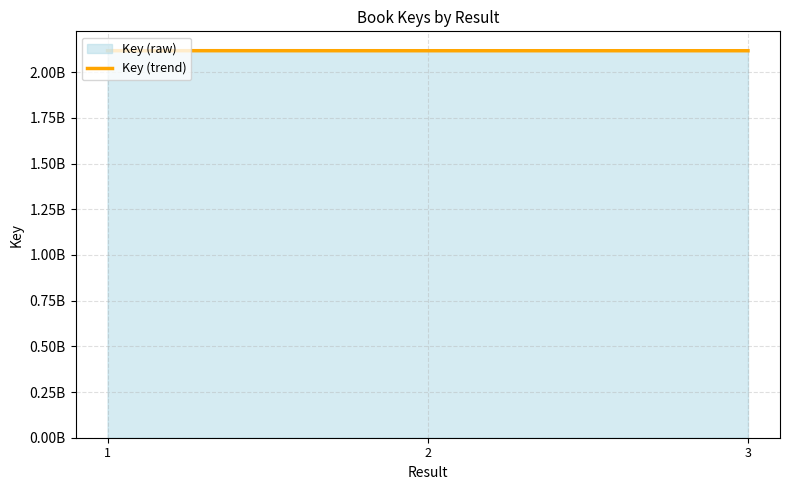

Which category has the lowest value across all series?

2